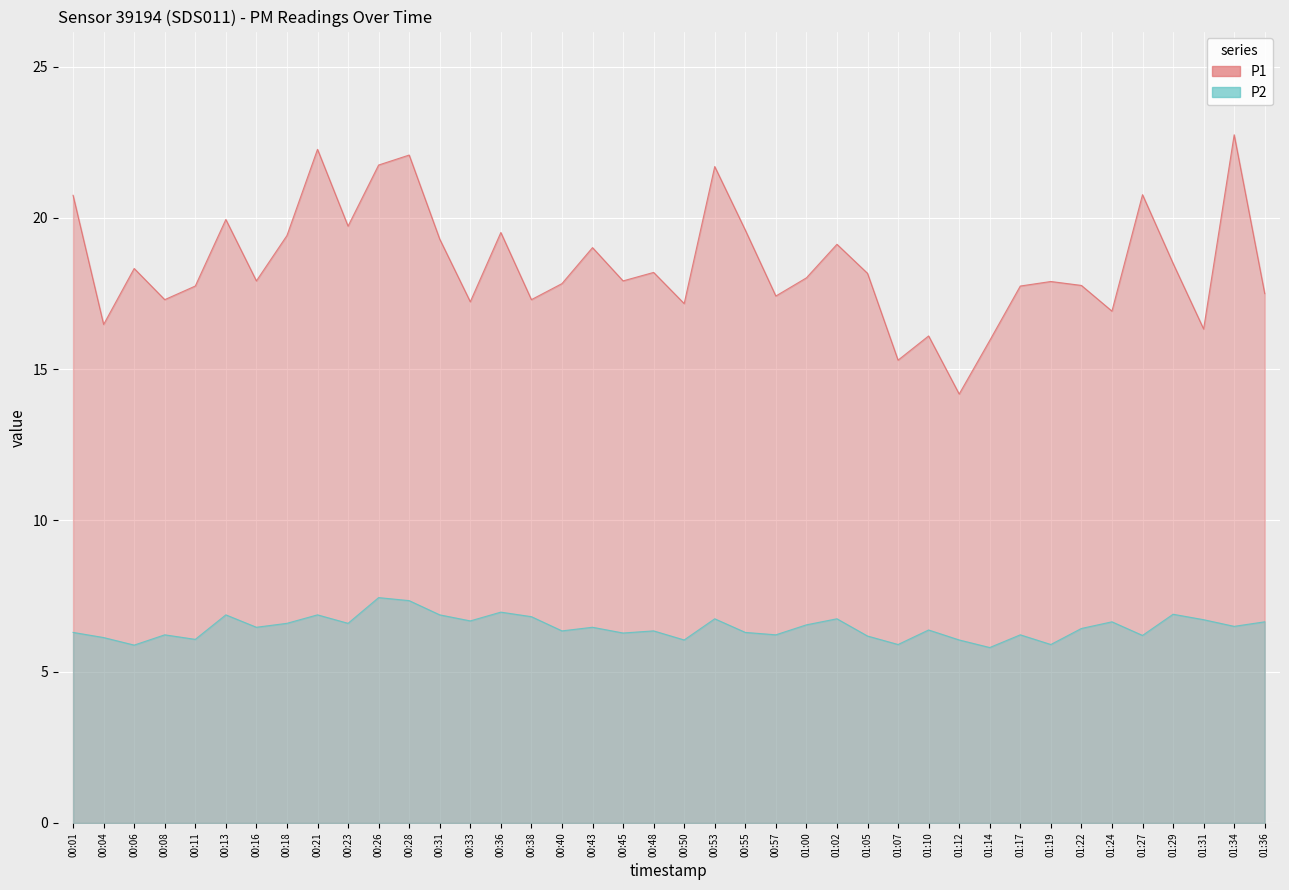

What is the minimum value for P2?

5.8